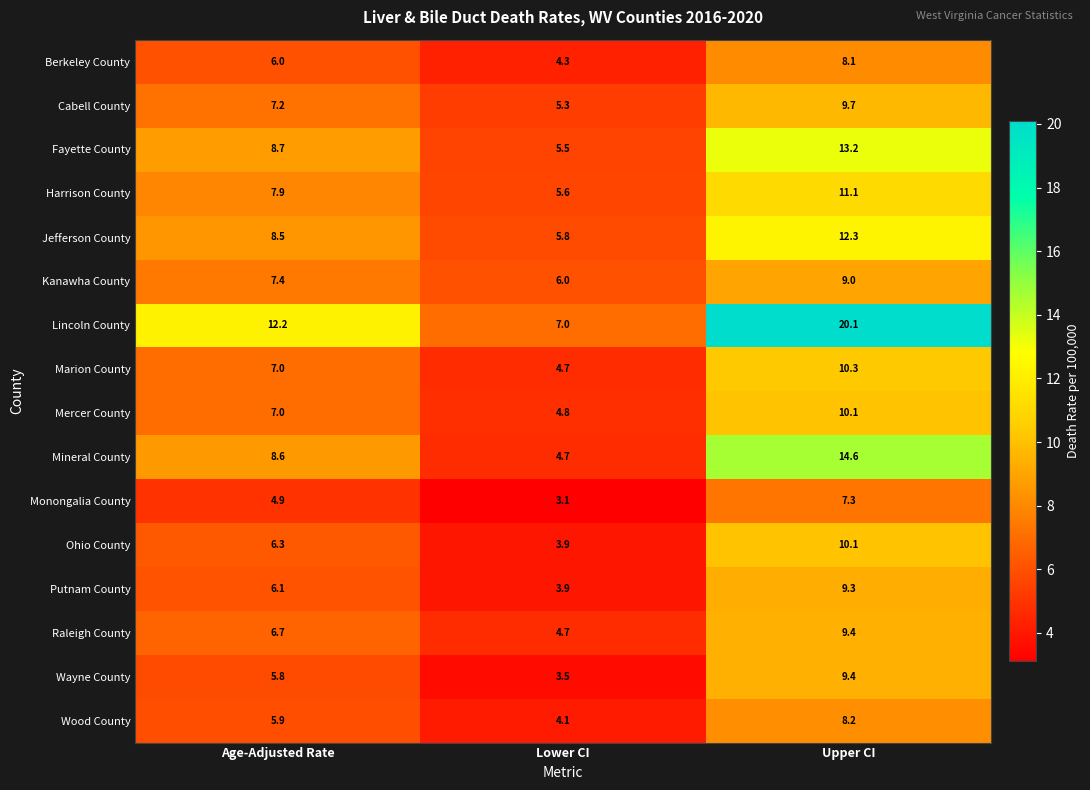

At which category is the sum across all series the highest?

Upper CI